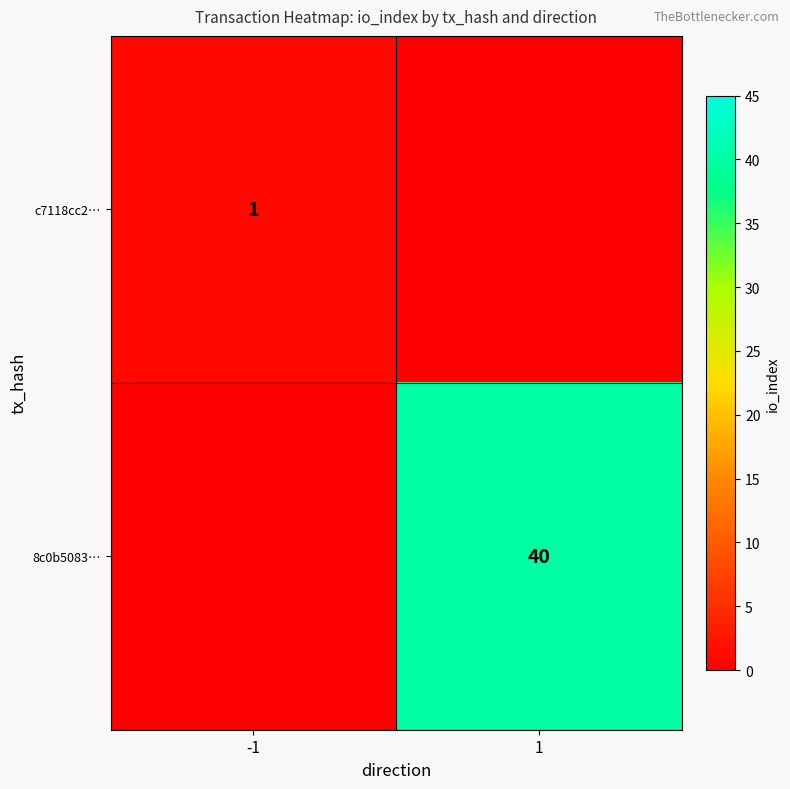

The value of 8c0b5083… at 1 is 55. True or false?

False